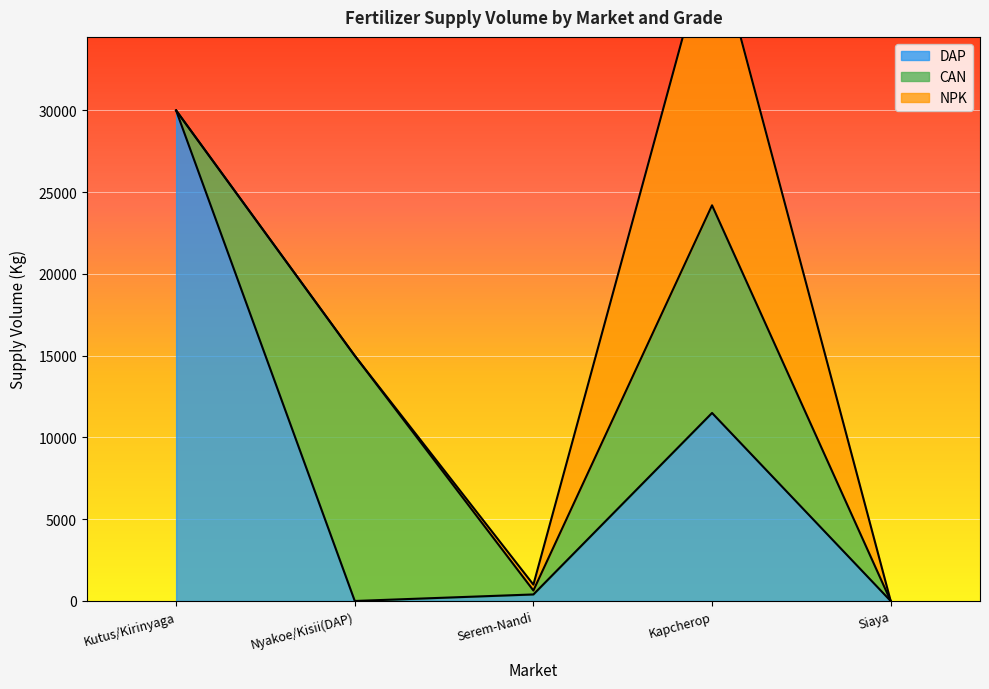

What are all the series names shown in the legend?

DAP, CAN, NPK